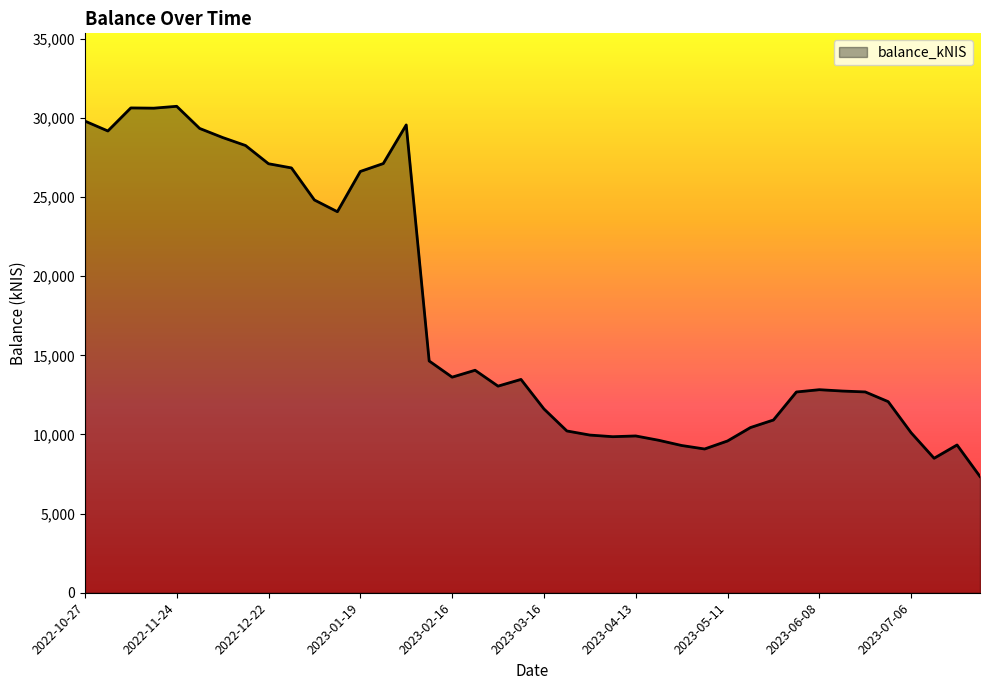

What is the greatest value displayed?

30738.2